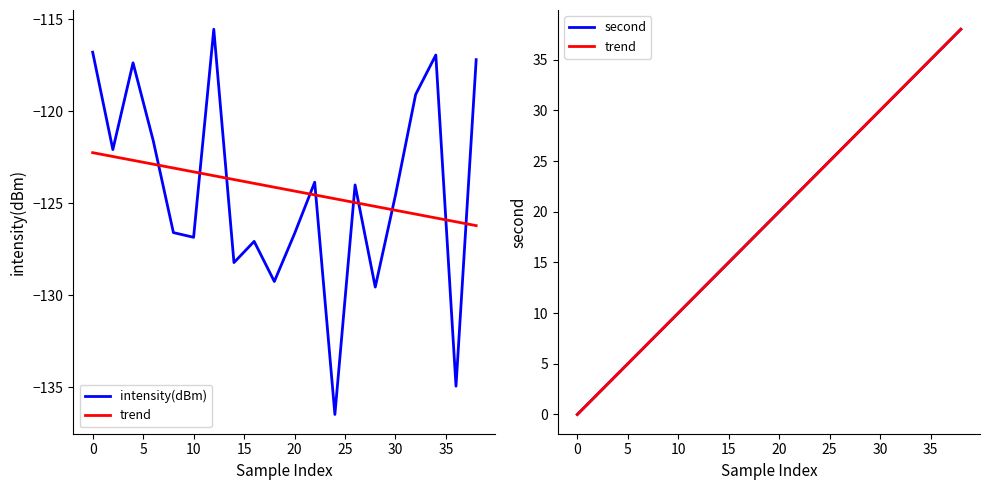

Rank the series at 0 from lowest to highest value.

intensity(dBm), second, trend